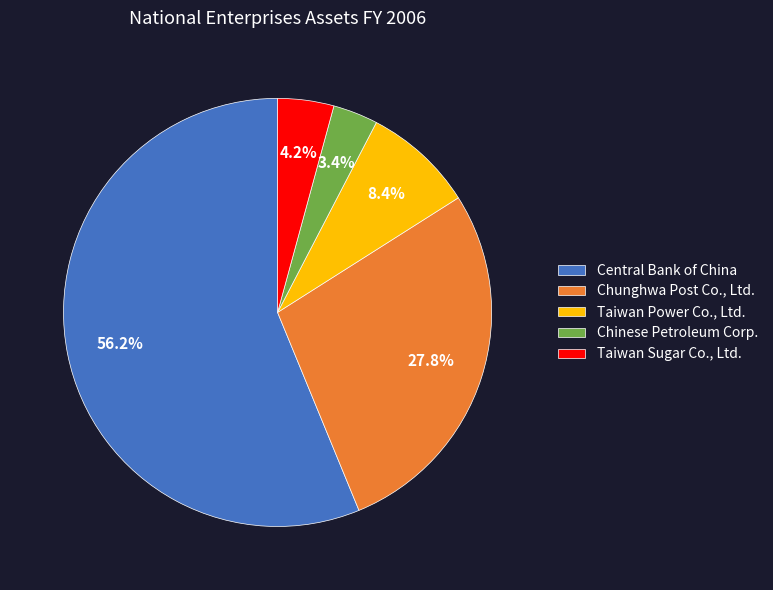

Rank the categories by value from lowest to highest.

Chinese Petroleum Corp., Taiwan Sugar Co., Ltd., Taiwan Power Co., Ltd., Chunghwa Post Co., Ltd., Central Bank of China